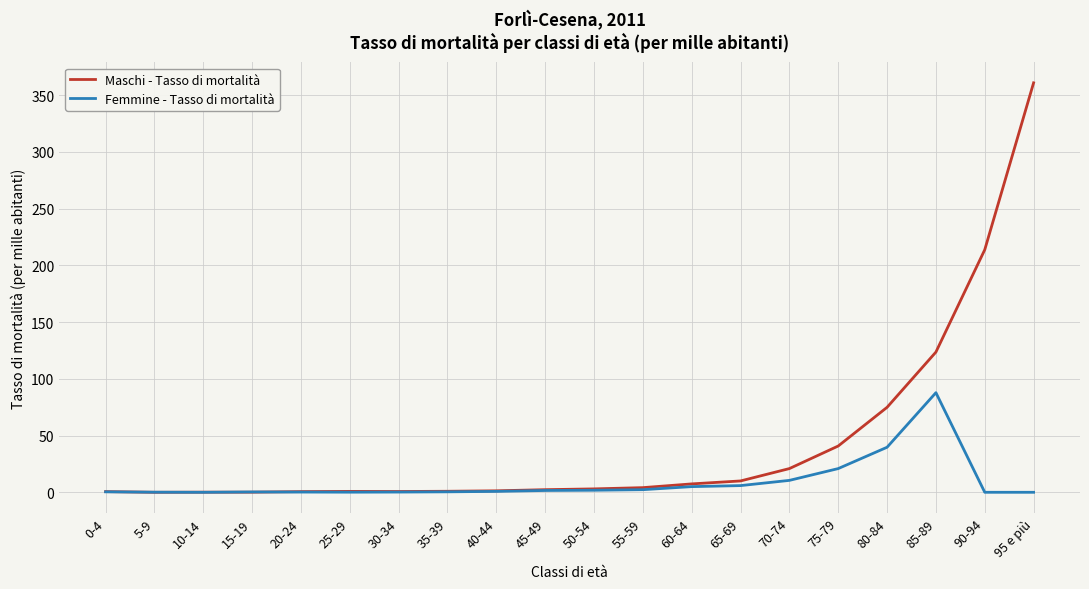

Which series has the widest spread of values?

Maschi - Tasso di mortalità